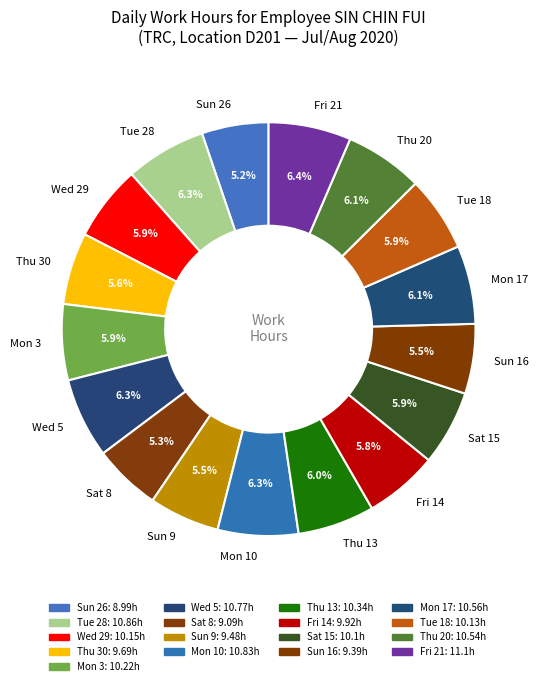

Combined, what portion of the pie is Thu 20 and Wed 5?

12.4%